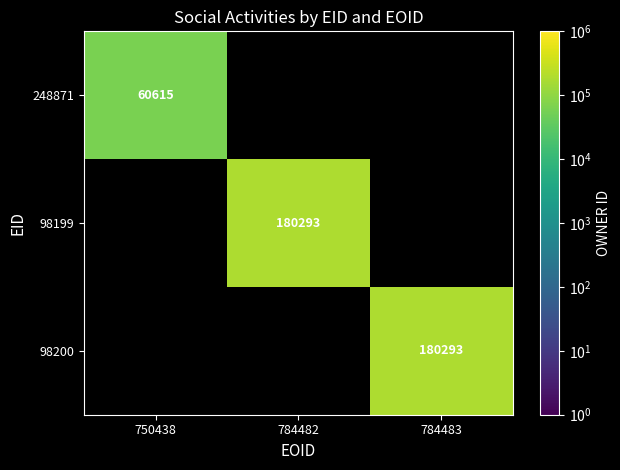

What is the minimum value shown in the chart?

60615.0